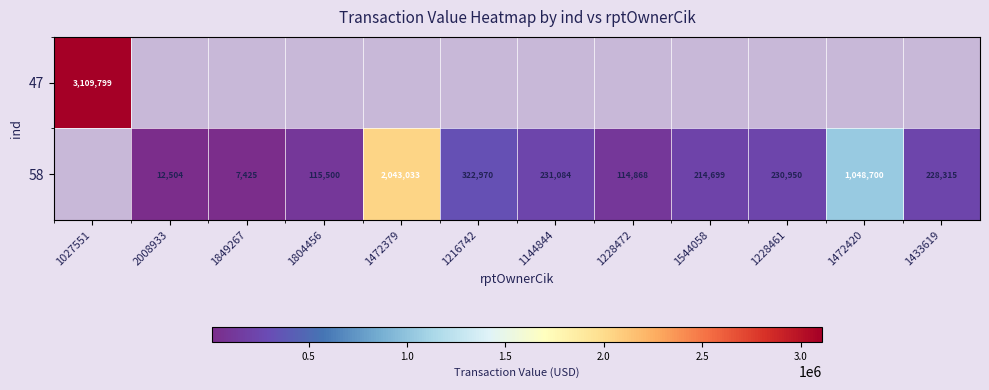

The 58 series shows 630343 at 1472420. True or false?

False